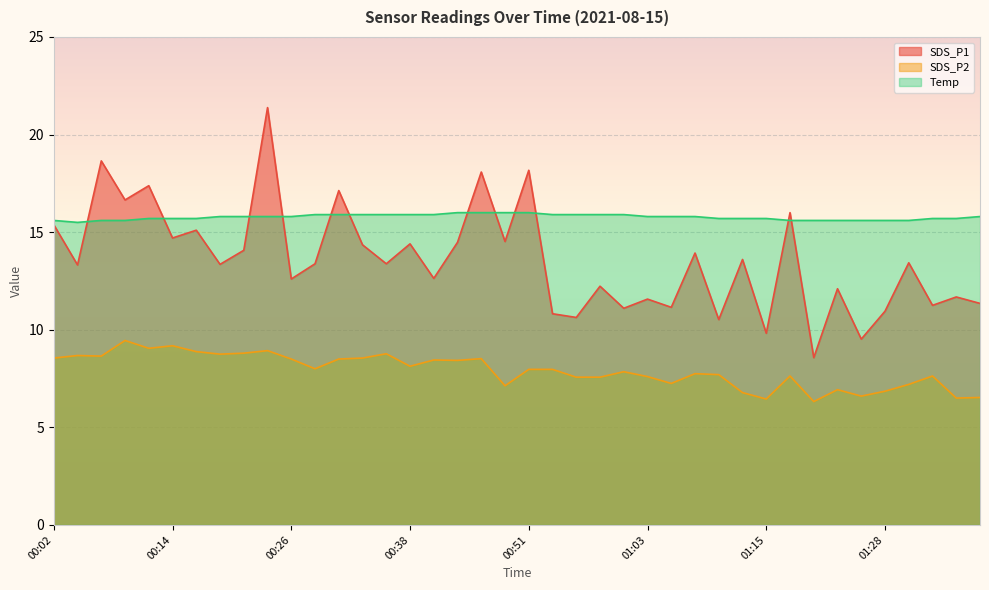

List the labels in order of Temp value, largest first.

00:43, 00:46, 00:48, 00:51, 00:29, 00:31, 00:34, 00:36, 00:38, 00:41, 00:53, 00:56, 00:58, 01:01, 00:19, 00:21, 00:24, 00:26, 01:03, 01:06, 01:08, 01:38, 00:12, 00:14, 00:17, 01:10, 01:13, 01:15, 01:33, 01:35, 00:02, 00:07, 00:09, 01:18, 01:20, 01:23, 01:25, 01:28, 01:30, 00:04